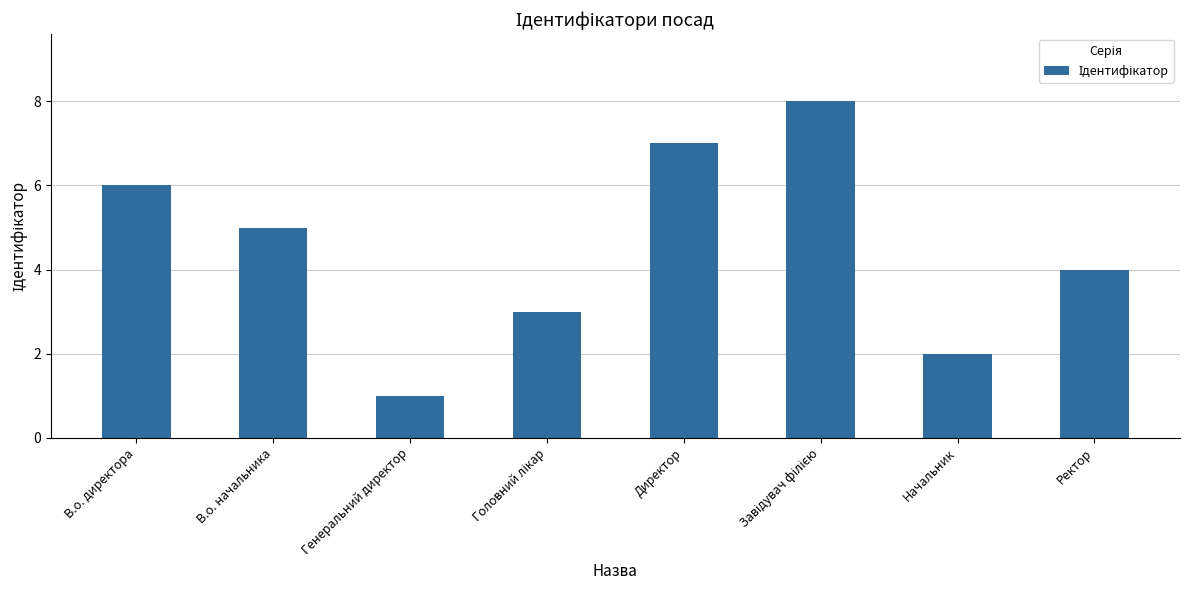

How many data points are less than 5?

4